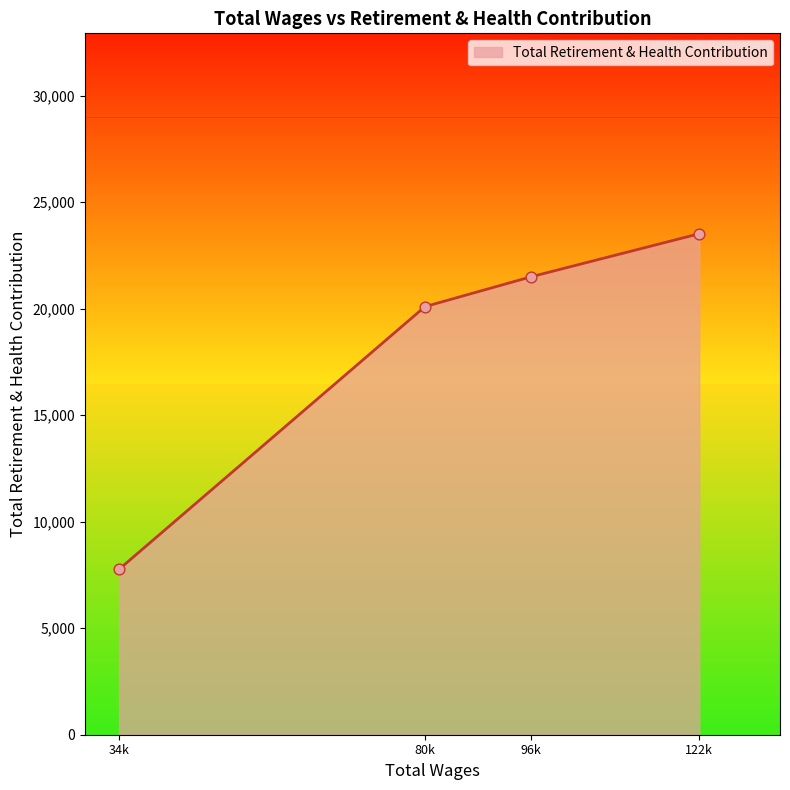

What is the change in value from 96k to 122k?

+2018